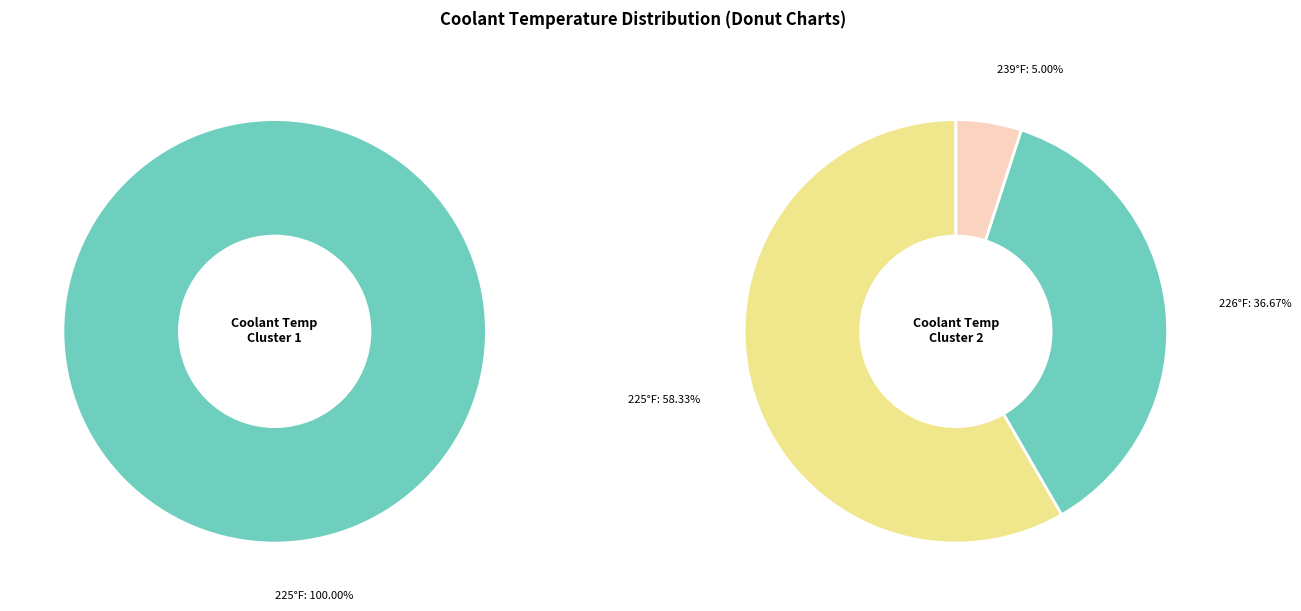

To the nearest percent, what is the combined percentage of 226 and 225?

95%